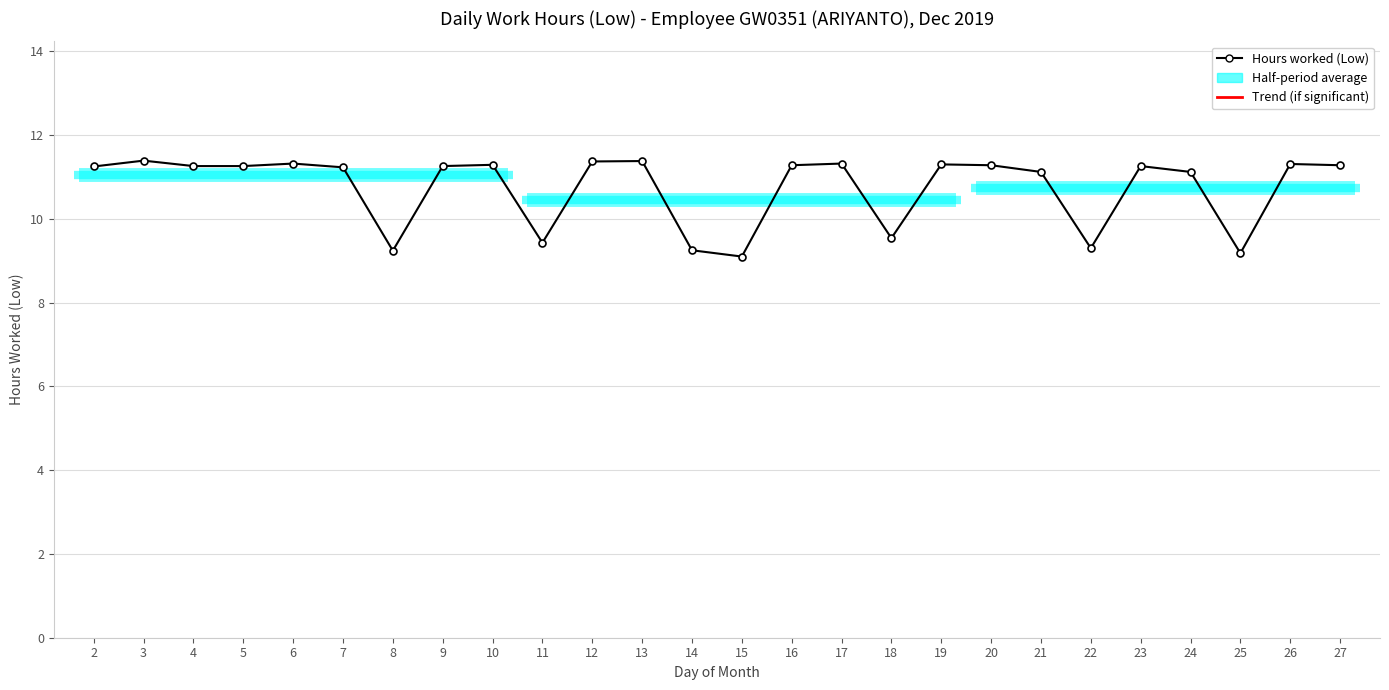

What is the smallest value displayed?

9.1